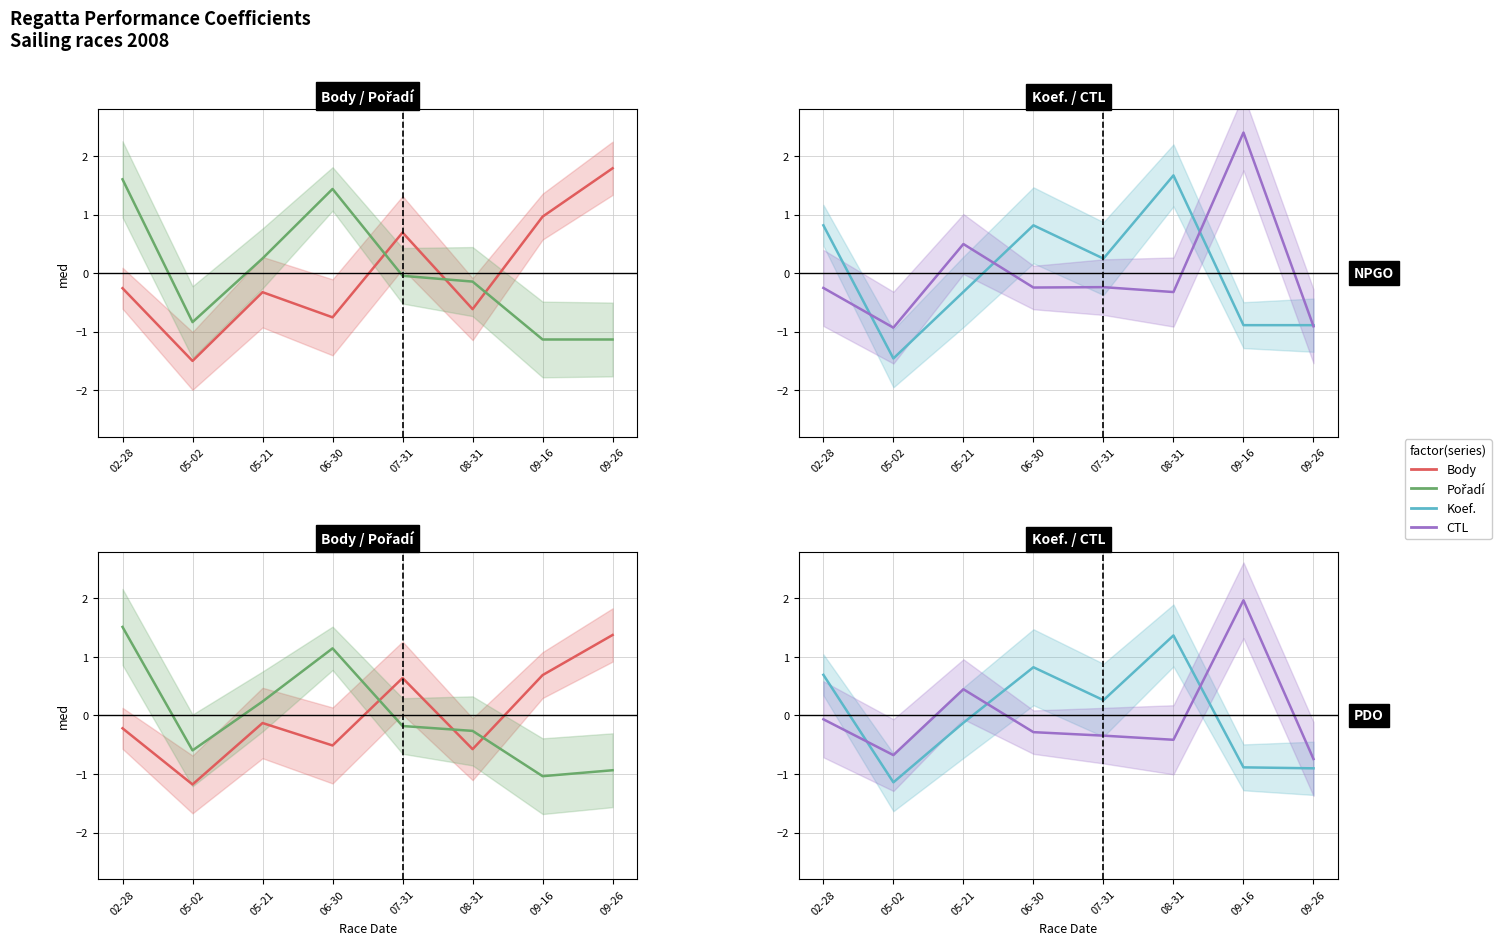

What are all the series names shown in the legend?

Body, Pořadí, Koef., CTL